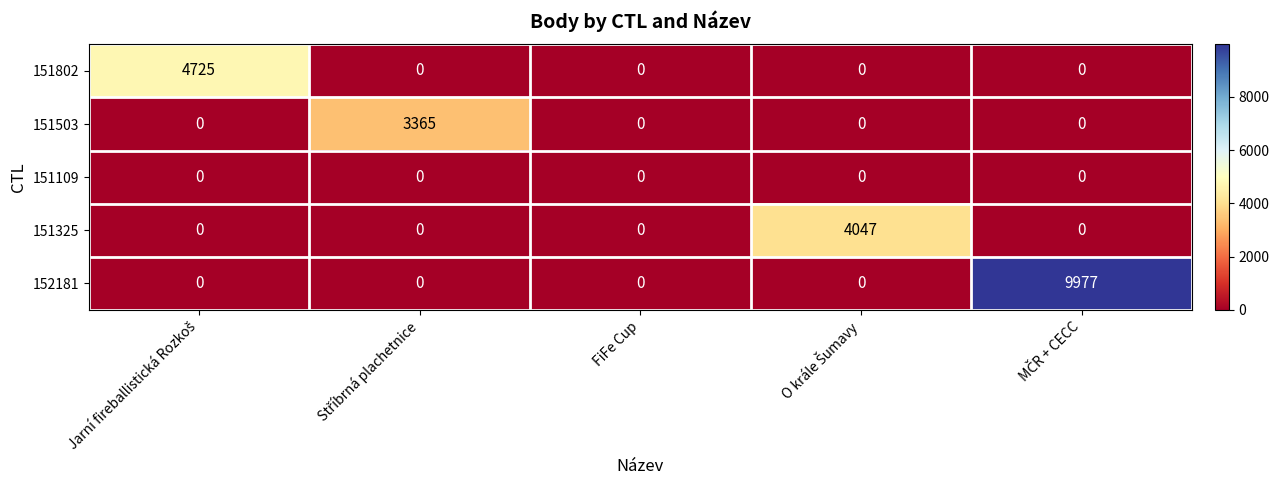

Reading left to right, what are all the values shown in this chart?

151802: 4725	0	0	0	0
151503: 0	3365	0	0	0
151109: 0	0	0	0	0
151325: 0	0	0	4047	0
152181: 0	0	0	0	9977